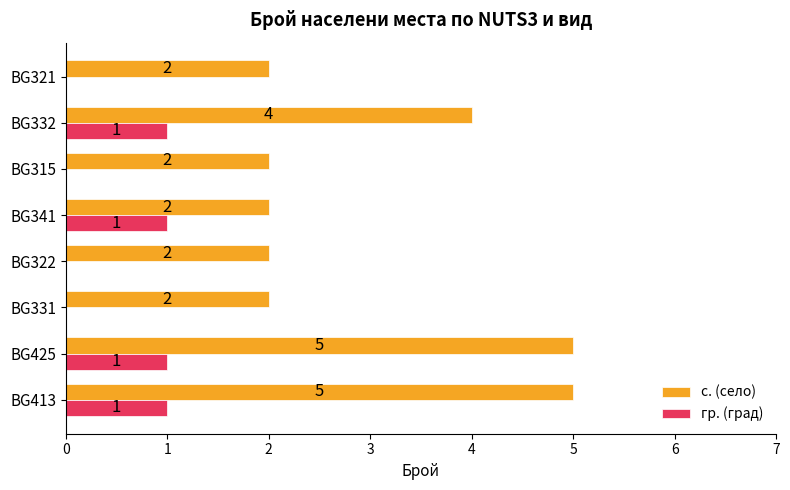

Which series has the largest total across all categories?

с. (село)